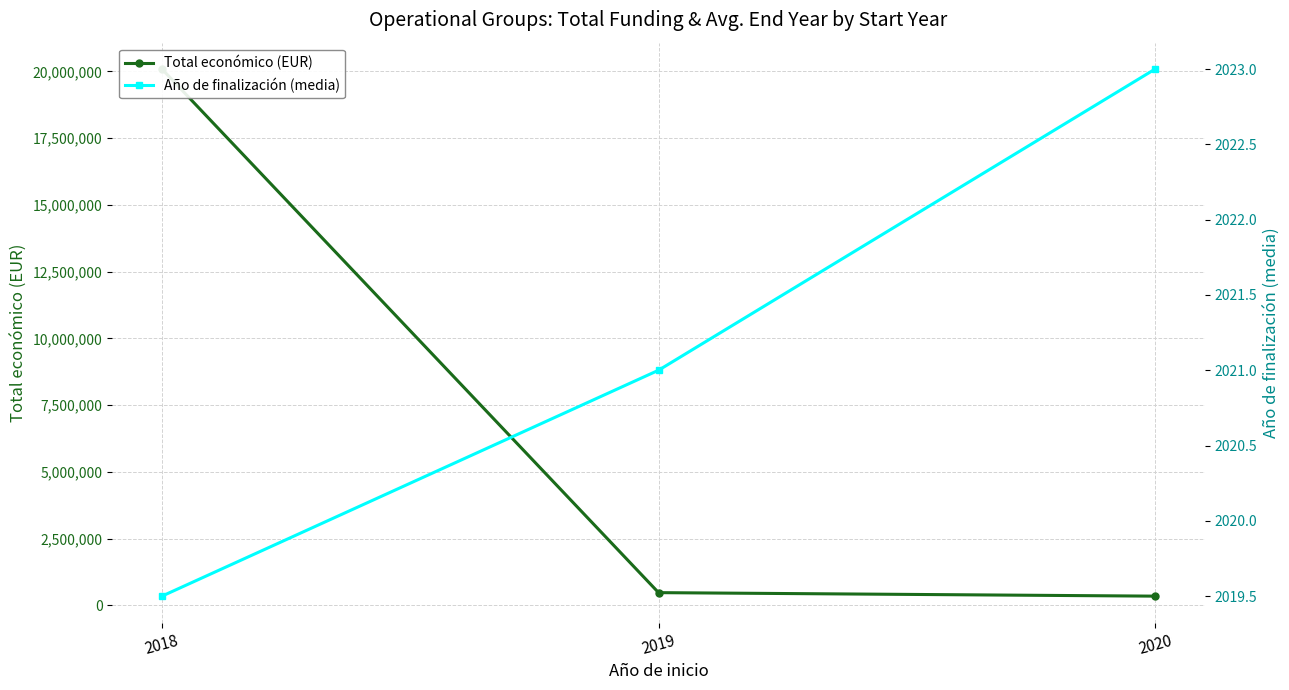

Reading left to right, transcribe all the data shown in this chart.

Total económico (EUR): 2018=20090584.0	2019=480156.0	2020=348843.0
Año de finalización (media): 2018=2019.5	2019=2021.0	2020=2023.0